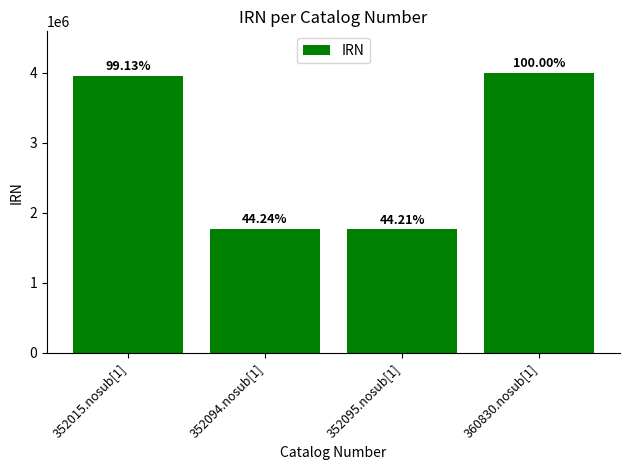

How many bars are there in total?

4